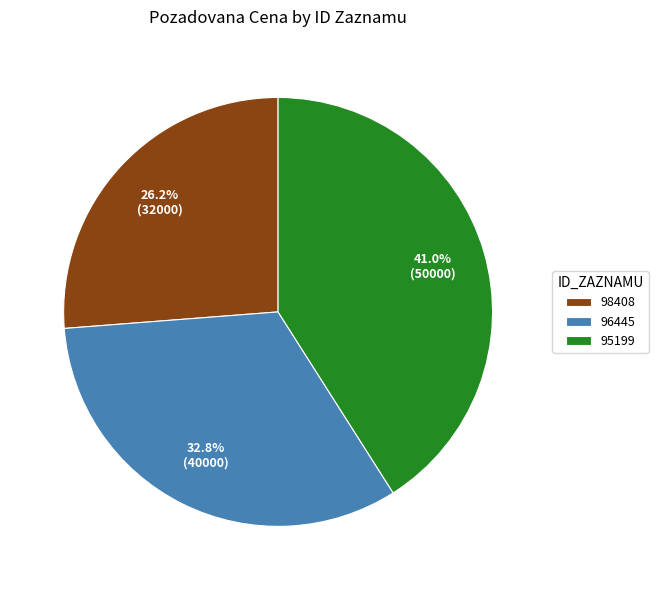

Which category has the smallest portion of the pie?

98408